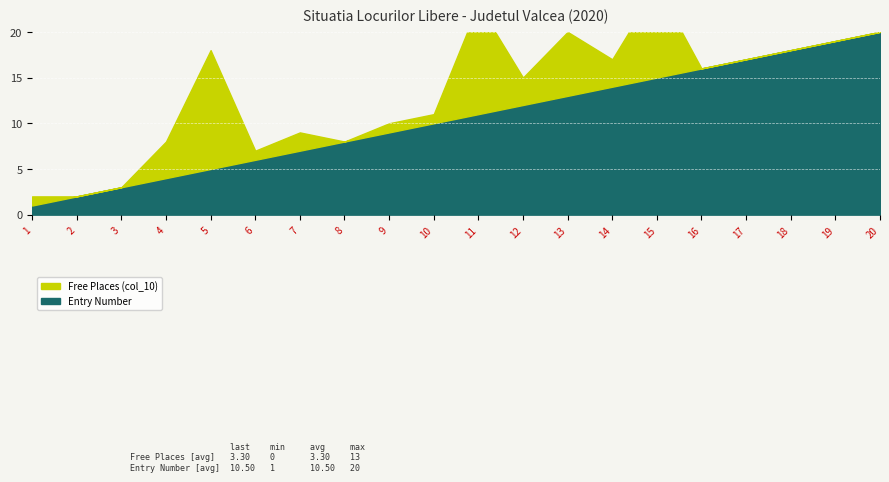

True or false: Free Places (col_10) has more than 1 interior local peaks.

True